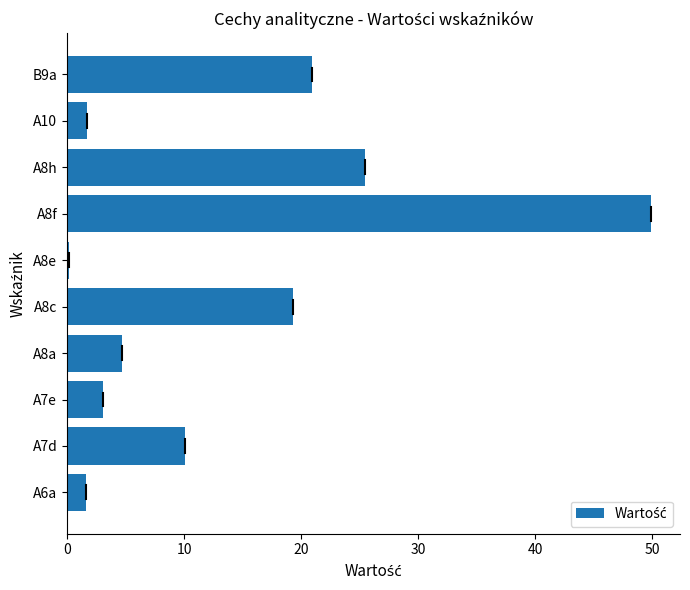

Approximately how many times larger is the value at A8a compared to A6a?

2.9